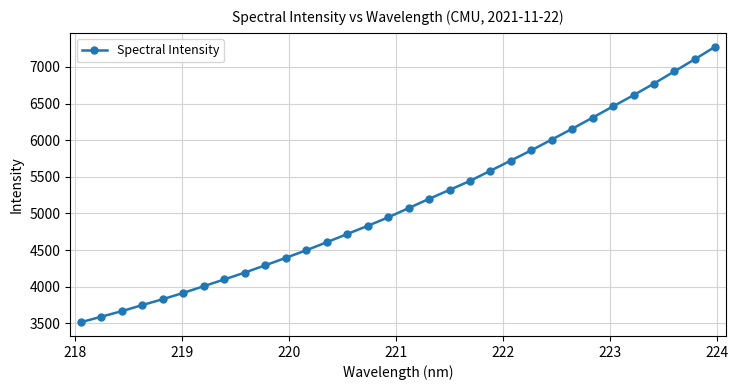

What is the difference between the maximum and minimum values?

3760.7